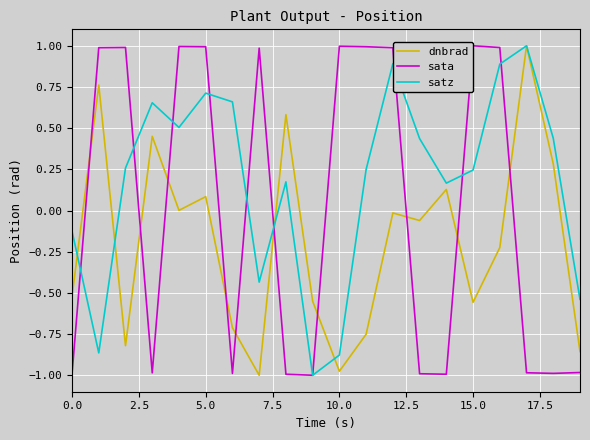

How many intersections are there between dnbrad and sata?

10